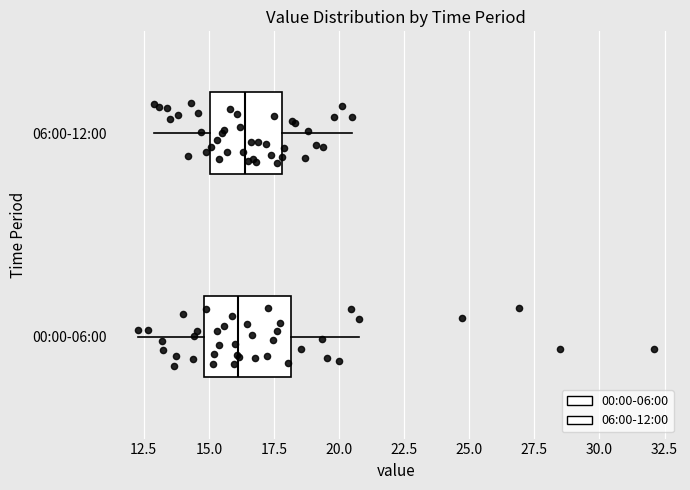

Reading bottom to top, transcribe this box plot: for each box, give where its median line is, the range the box spans, and where its two whiskers end, as read against the x-axis. The values are not printed on the chart, so give them approximately, as read against the axis.

00:00-06:00: median 16.0, box 15.0 to 18.0, whiskers 12.5 to 21.0
06:00-12:00: median 16.5, box 15.0 to 18.0, whiskers 13.0 to 20.5